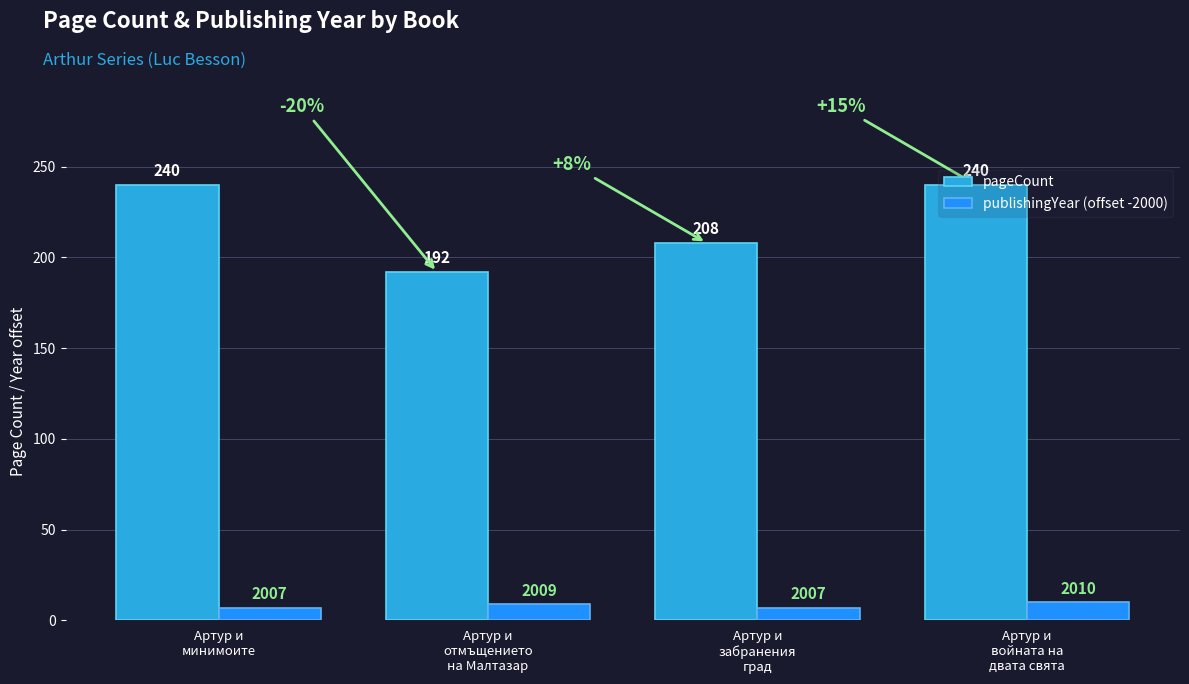

Is the value of publishingYear (offset -2000) at Артур и
минимоите greater than the value of pageCount at Артур и
минимоите?

No